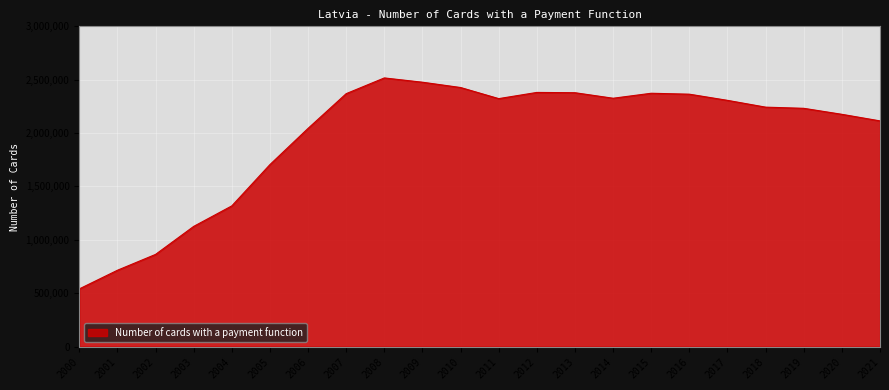

The chart shows a value of 860683 at 2017. True or false?

False